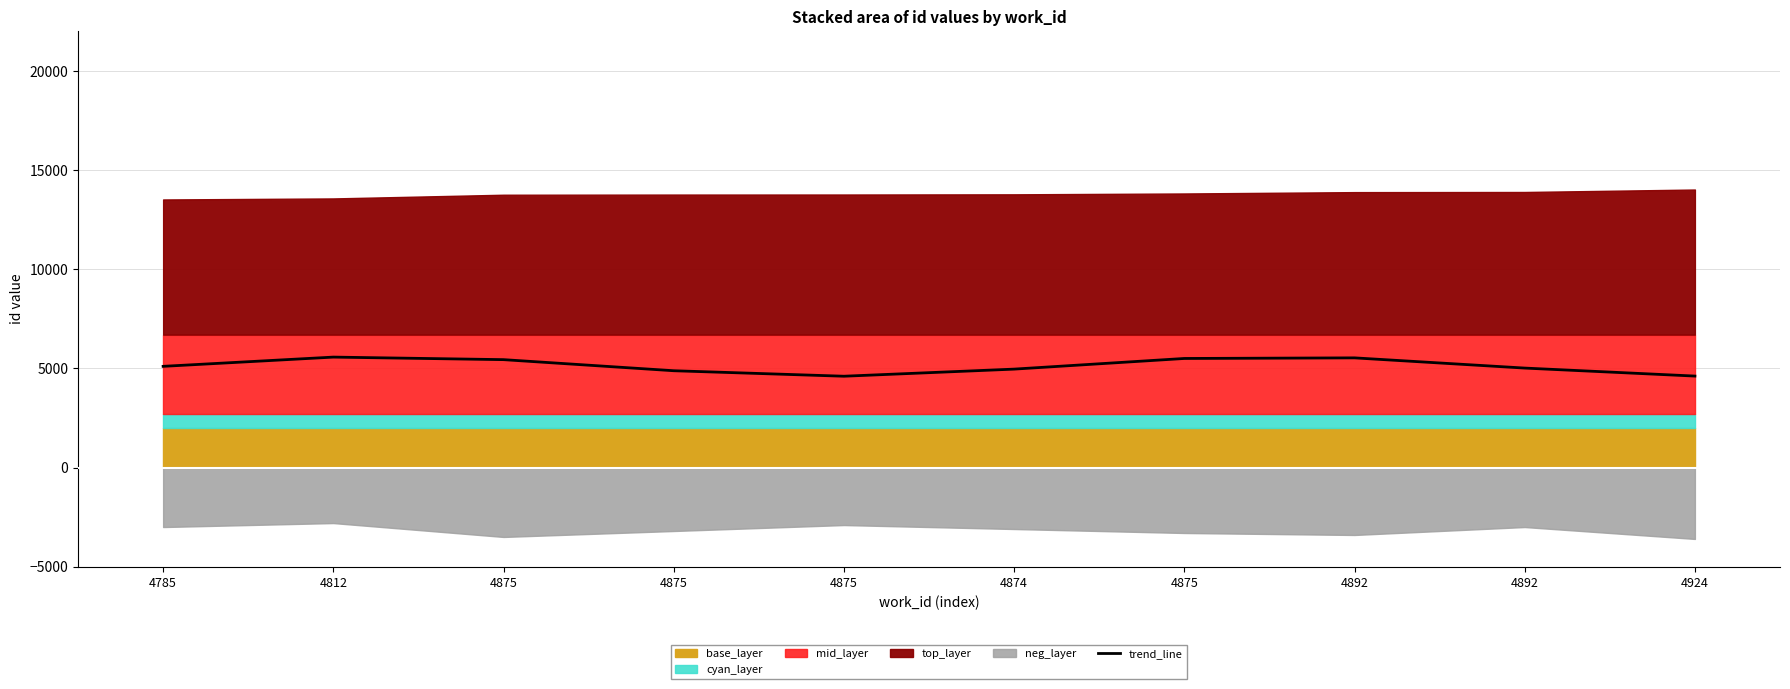

List the labels in order of value, smallest first.

4875, 4924, 4875, 4874, 4892, 4785, 4875, 4875, 4892, 4812